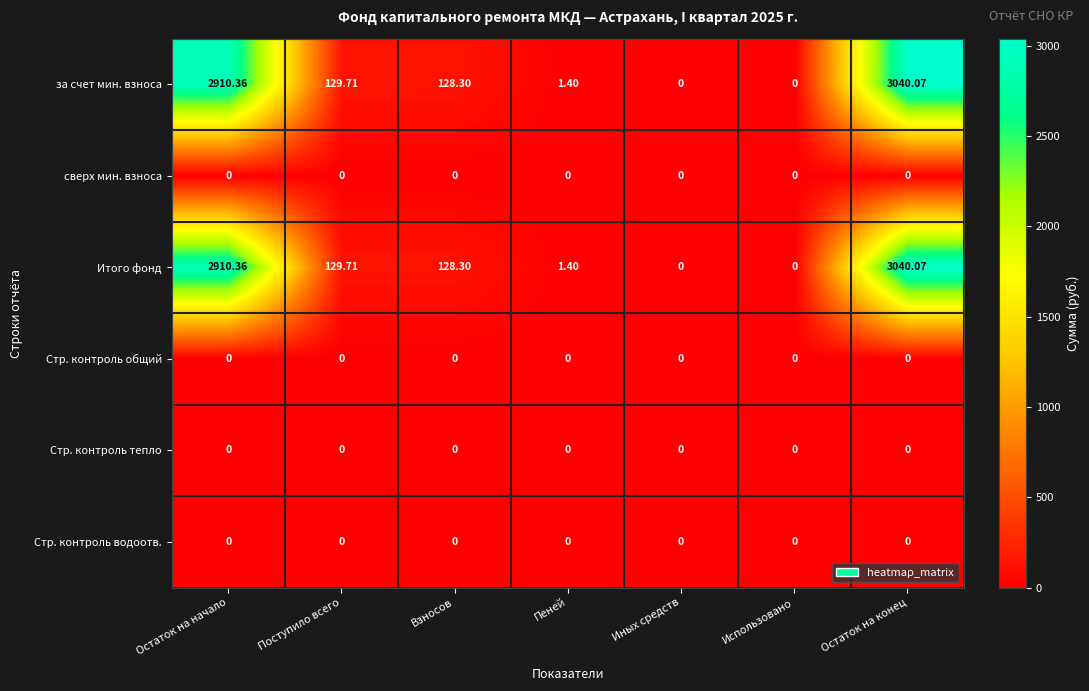

At which category is the sum across all series the highest?

Остаток на конец